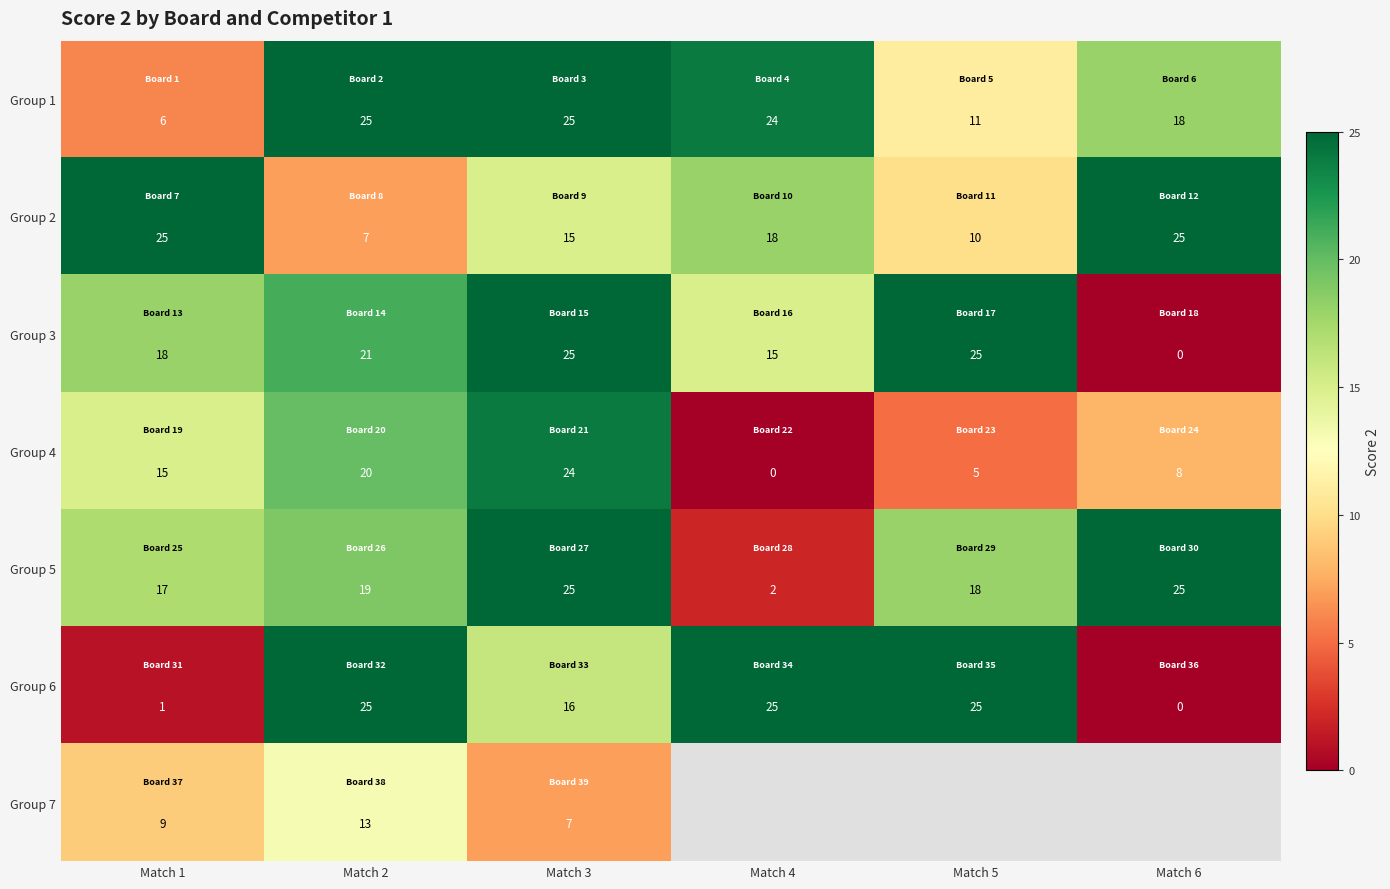

What is the difference between the maximum and minimum values in the Group 1 series?

19